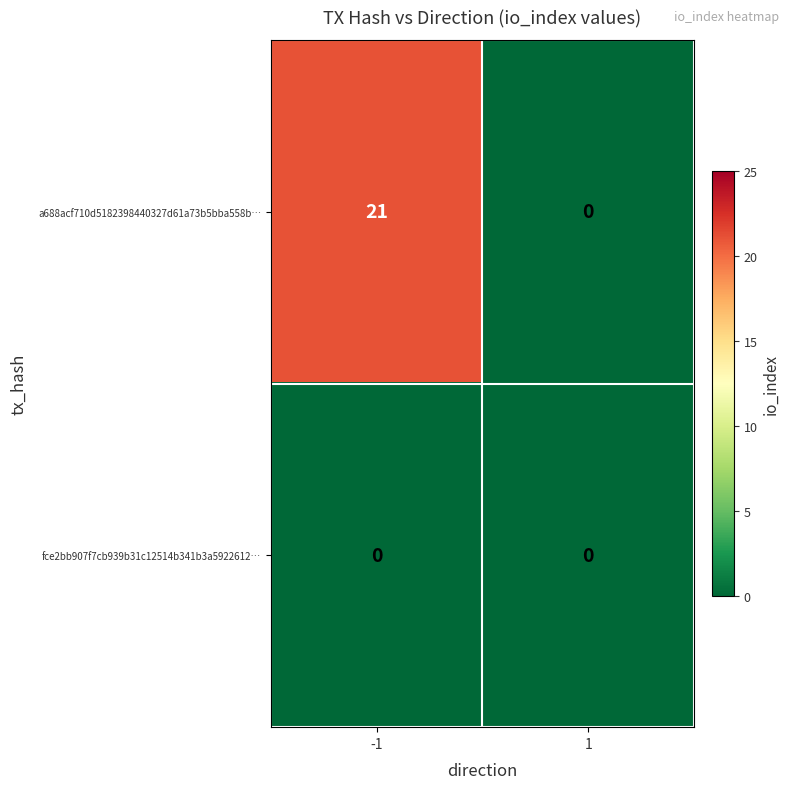

List the series in order of their peak value, lowest first.

fce2bb907f7cb939b31c12514b341b3a5922612…, a688acf710d5182398440327d61a73b5bba558b…